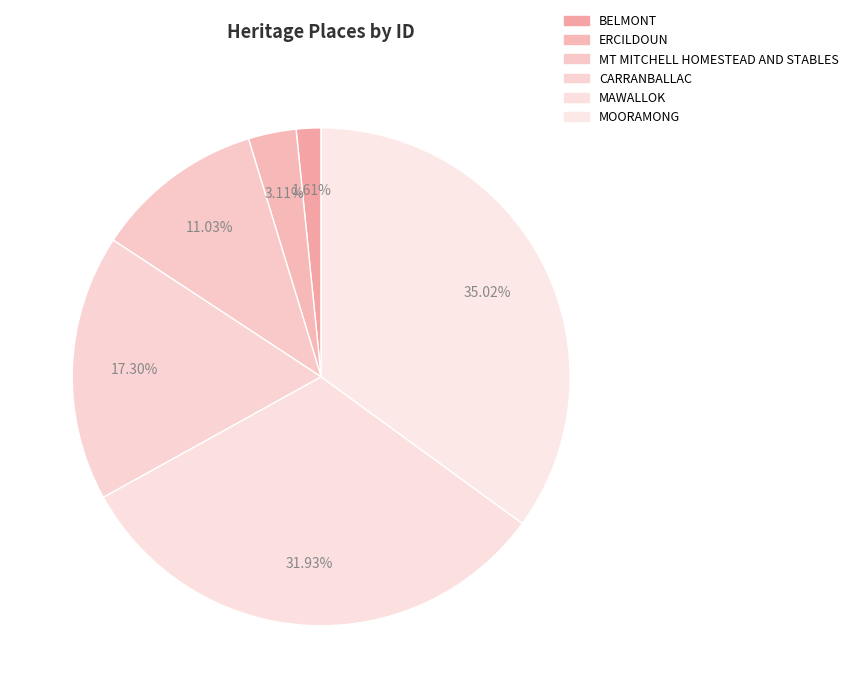

Is MOORAMONG the majority of the pie?

No